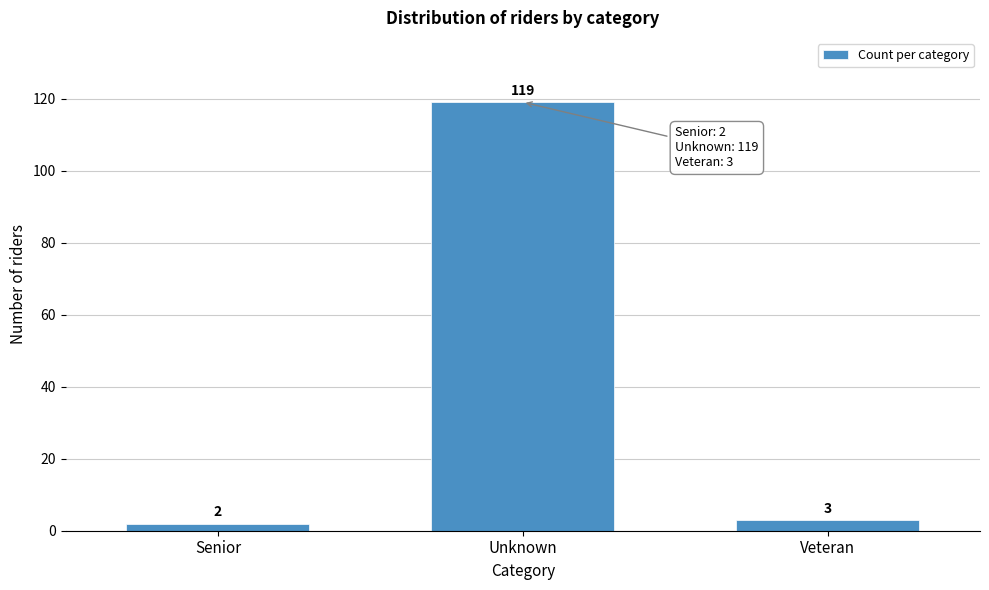

Reading left to right, list all the values displayed in this chart.

Senior=2	Unknown=119	Veteran=3